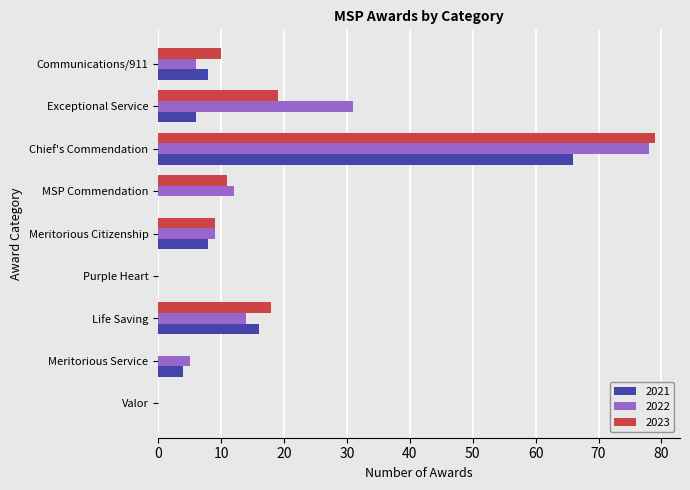

Count the number of data series in this chart.

3